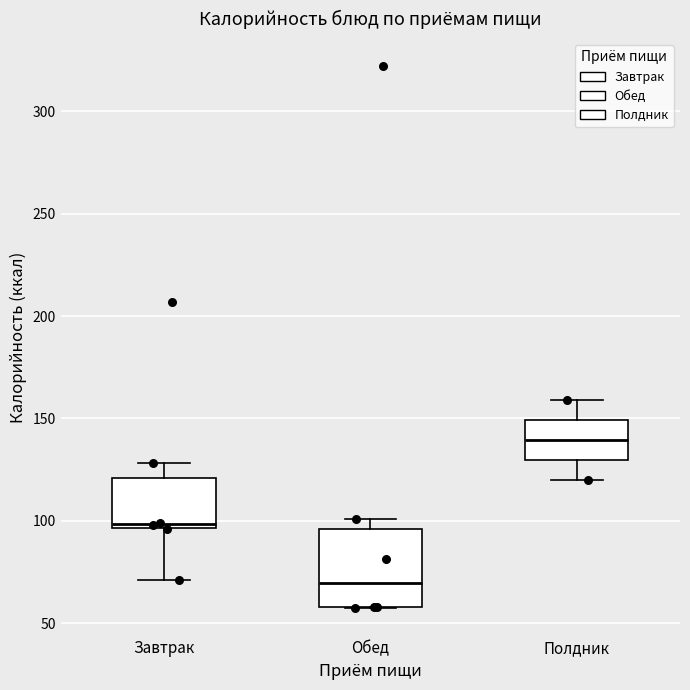

Reading left to right, read every box against the y-axis: the position of its median line, the range the box covers, and the ends of its whiskers. The values are not printed on the chart, so give them approximately, as read against the axis.

Завтрак: median 100, box 95 to 120, whiskers 70 to 130
Обед: median 70, box 60 to 95, whiskers 55 to 100
Полдник: median 140, box 130 to 150, whiskers 120 to 160